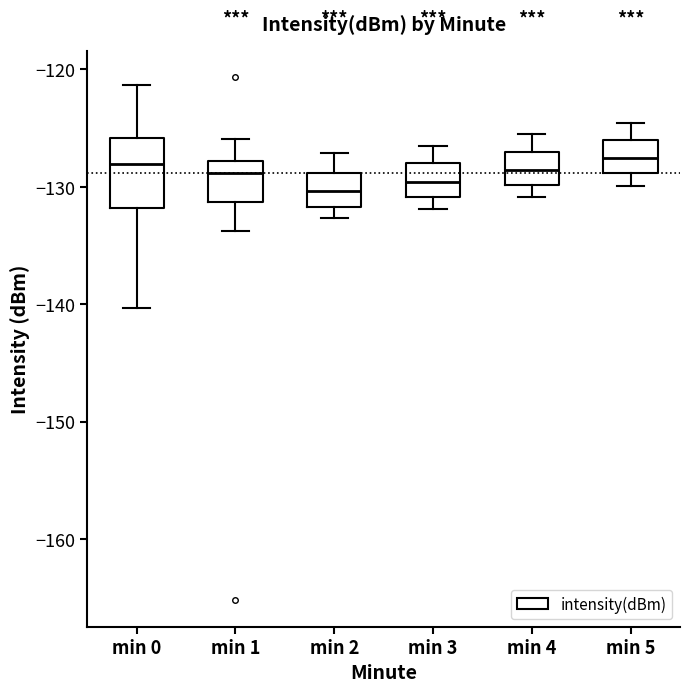

Reading left to right, read every box against the y-axis: the position of its median line, the range the box covers, and the ends of its whiskers. The values are not printed on the chart, so give them approximately, as read against the axis.

min 0: median -128, box -132 to -126, whiskers -140 to -121
min 1: median -129, box -131 to -128, whiskers -134 to -126
min 2: median -130, box -132 to -129, whiskers -133 to -127
min 3: median -130, box -131 to -128, whiskers -132 to -127
min 4: median -129, box -130 to -127, whiskers -131 to -126
min 5: median -128, box -129 to -126, whiskers -130 to -125